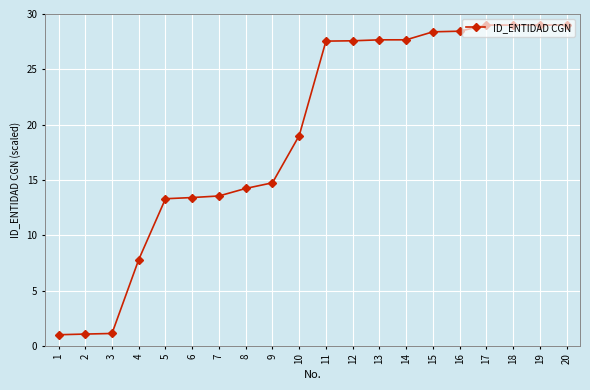

The chart shows a value of 28.4 at 16. True or false?

True